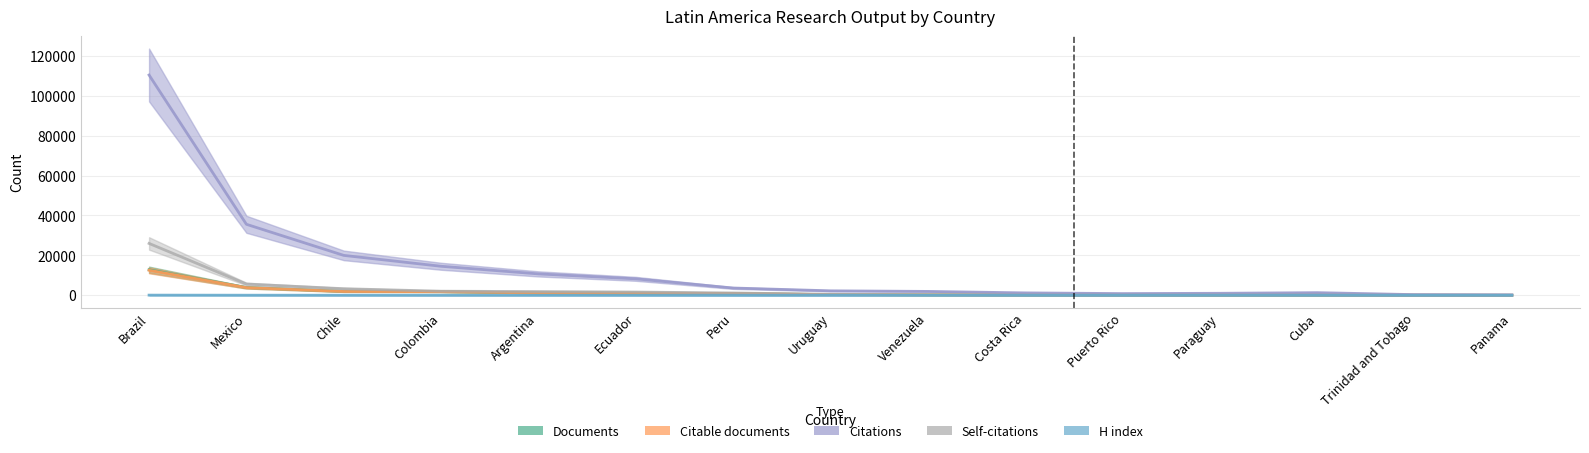

True or false: Citations and H index cross at least once.

False